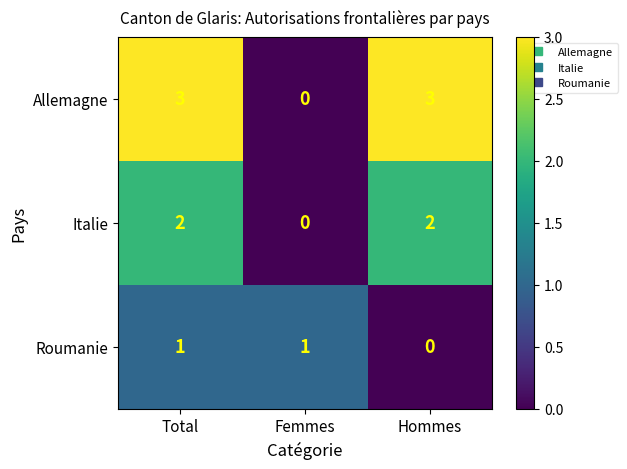

At which label does Roumanie reach its minimum?

Hommes